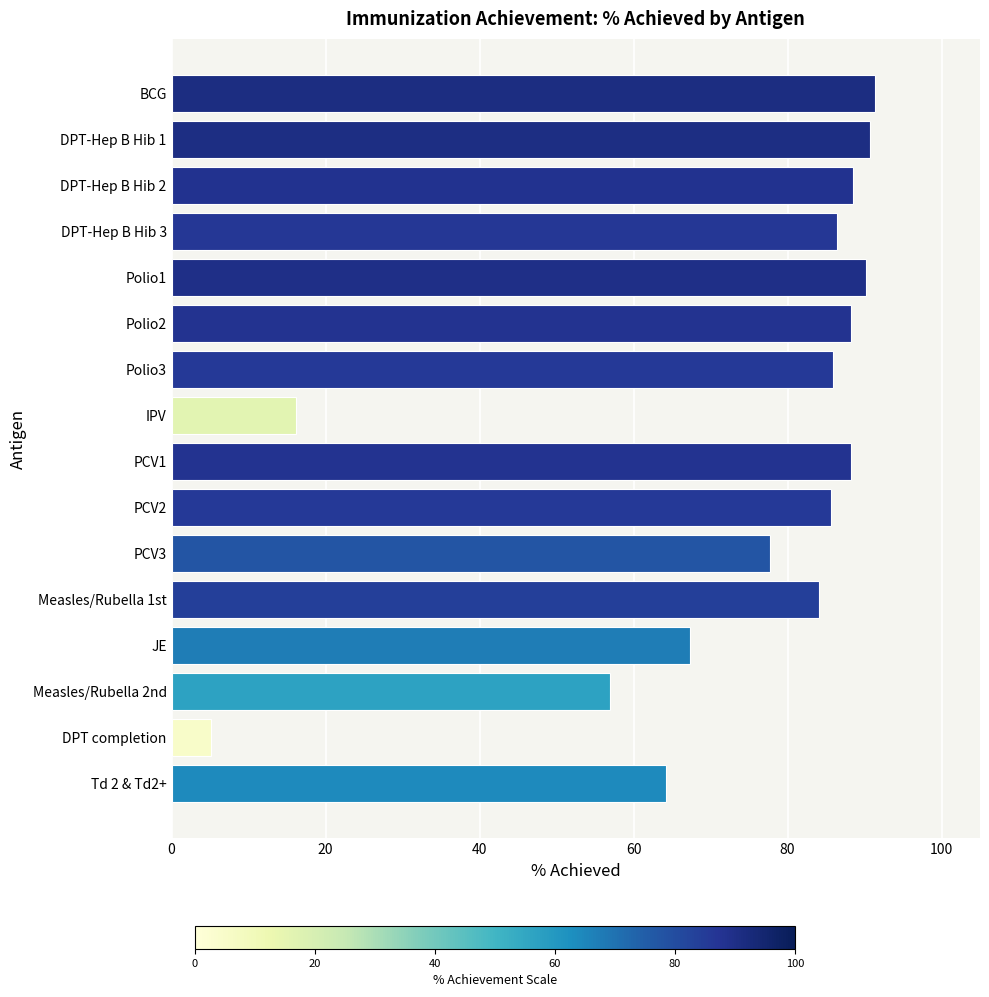

What is the value of the 10th bar from the top?

85.6